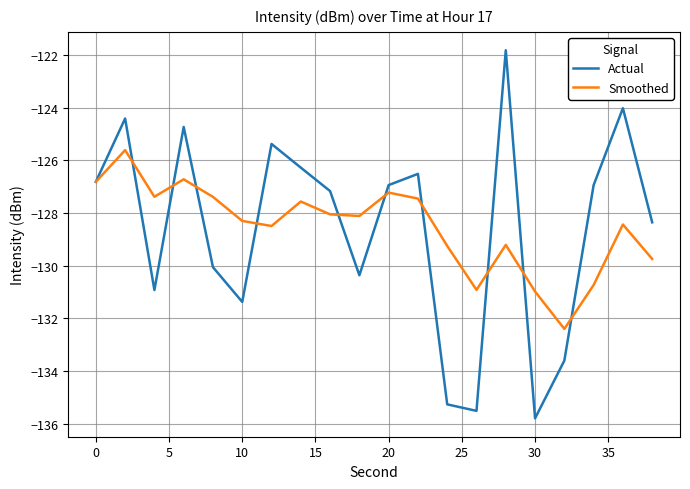

What is the maximum value for Smoothed?

-125.6